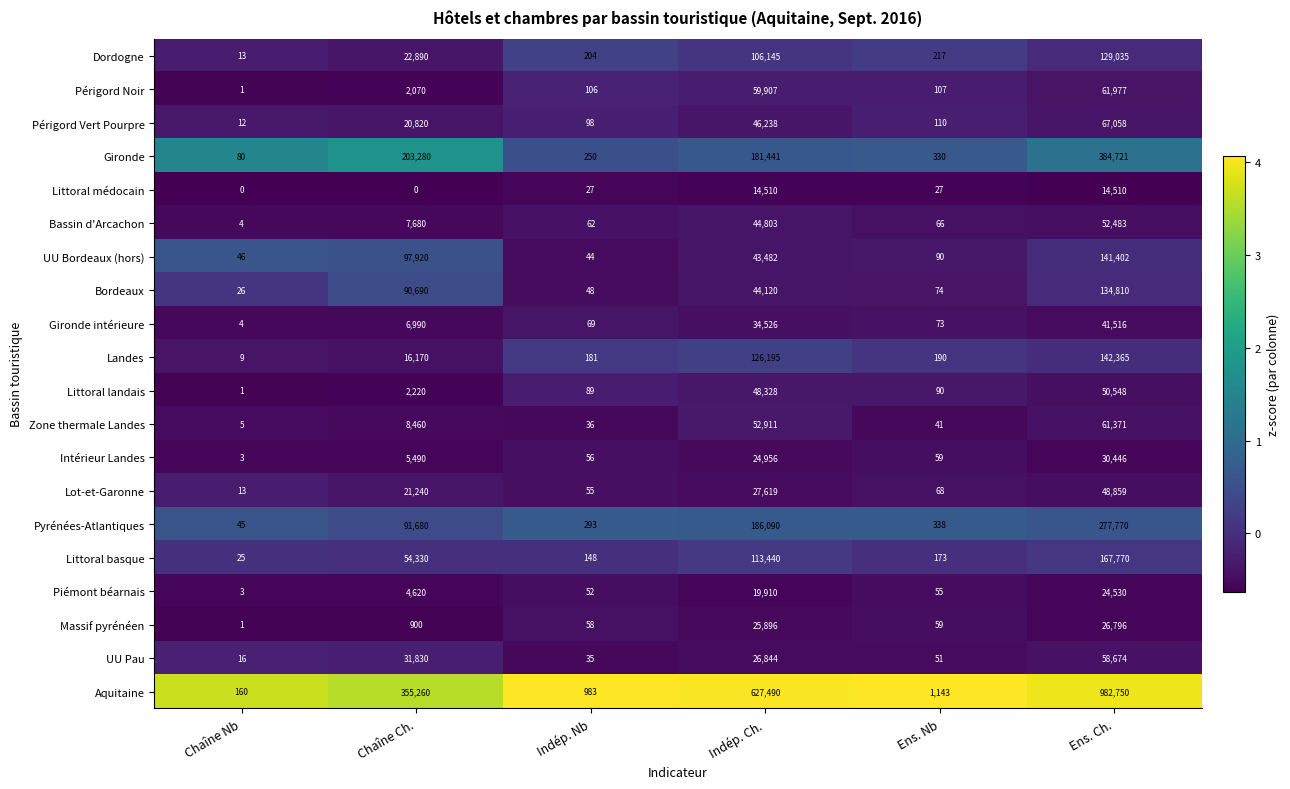

At which label does UU Bordeaux (hors) reach its peak?

Ens. Ch.